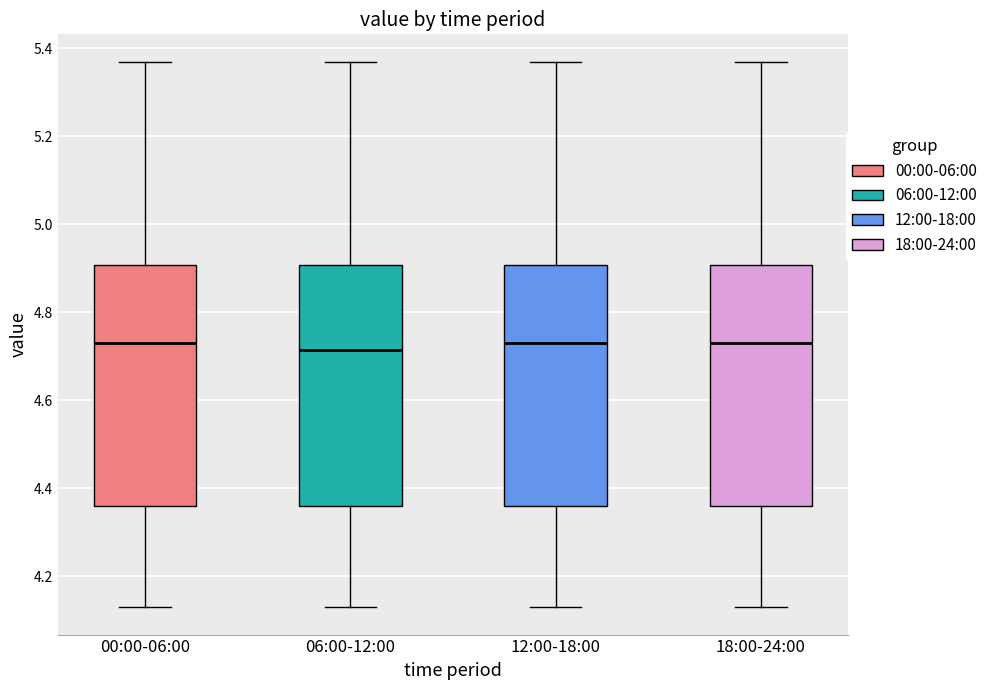

Reading left to right, read every box against the y-axis: the position of its median line, the range the box covers, and the ends of its whiskers. The values are not printed on the chart, so give them approximately, as read against the axis.

00:00-06:00: median 4.74, box 4.36 to 4.90, whiskers 4.14 to 5.38
06:00-12:00: median 4.72, box 4.36 to 4.90, whiskers 4.14 to 5.38
12:00-18:00: median 4.74, box 4.36 to 4.90, whiskers 4.14 to 5.38
18:00-24:00: median 4.74, box 4.36 to 4.90, whiskers 4.14 to 5.38